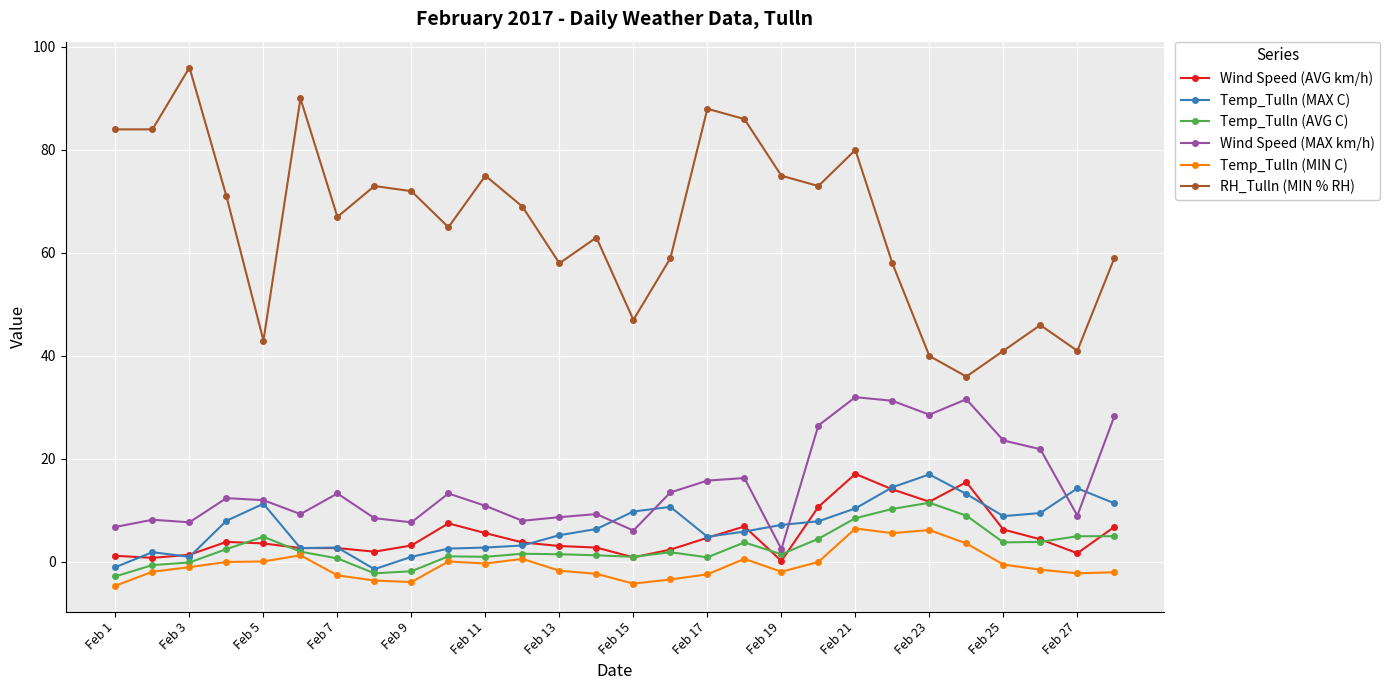

What is the minimum value shown in the chart?

-4.6